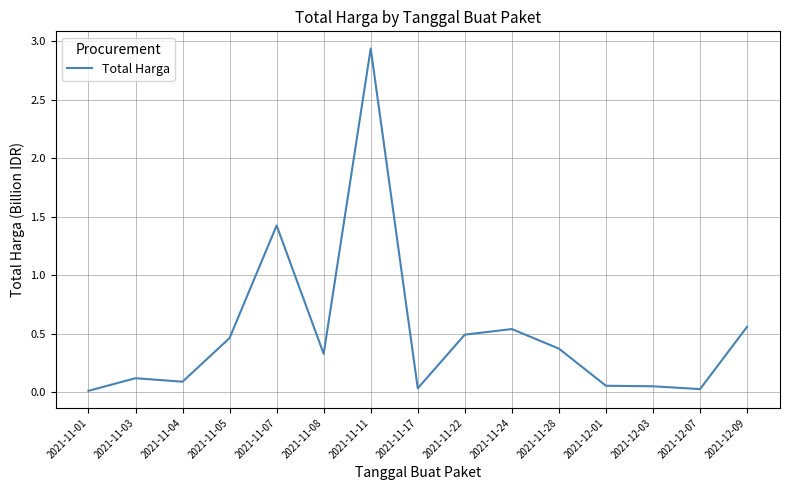

What is the change in value from 2021-11-03 to 2021-11-05?

+0.3